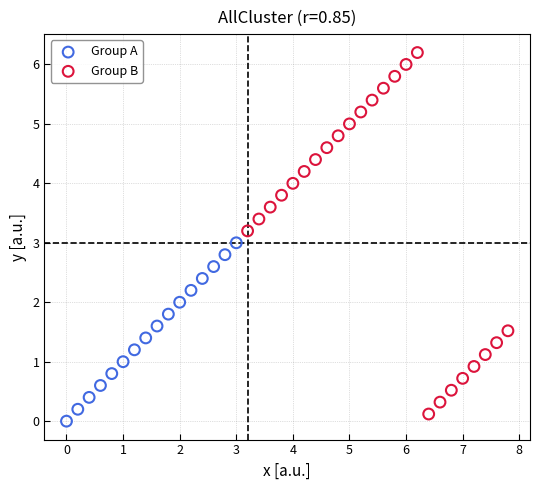

Which series reaches the minimum Y coordinate?

Group A